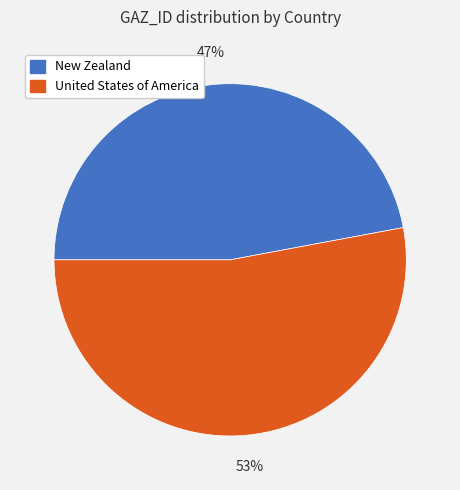

What is the largest slice in the pie chart?

United States of America